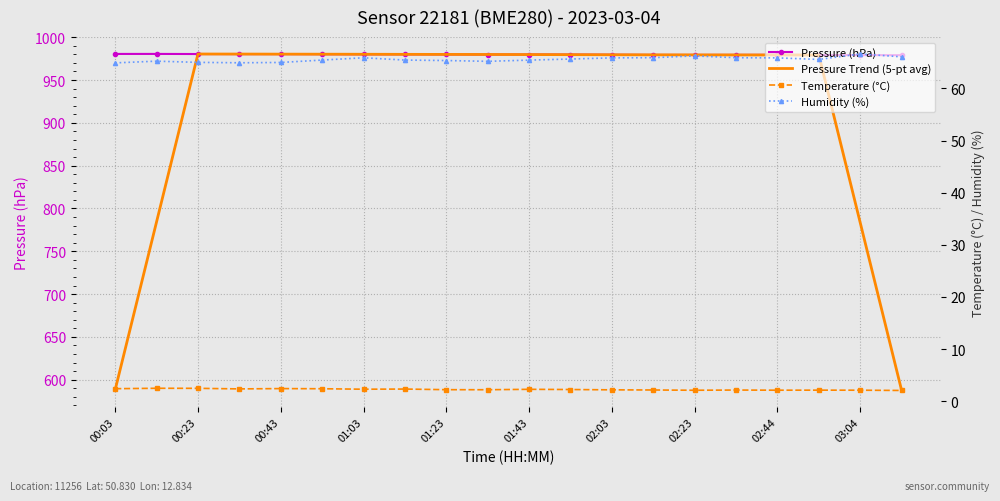

Which series has the widest spread of values?

Pressure Trend (5-pt avg)